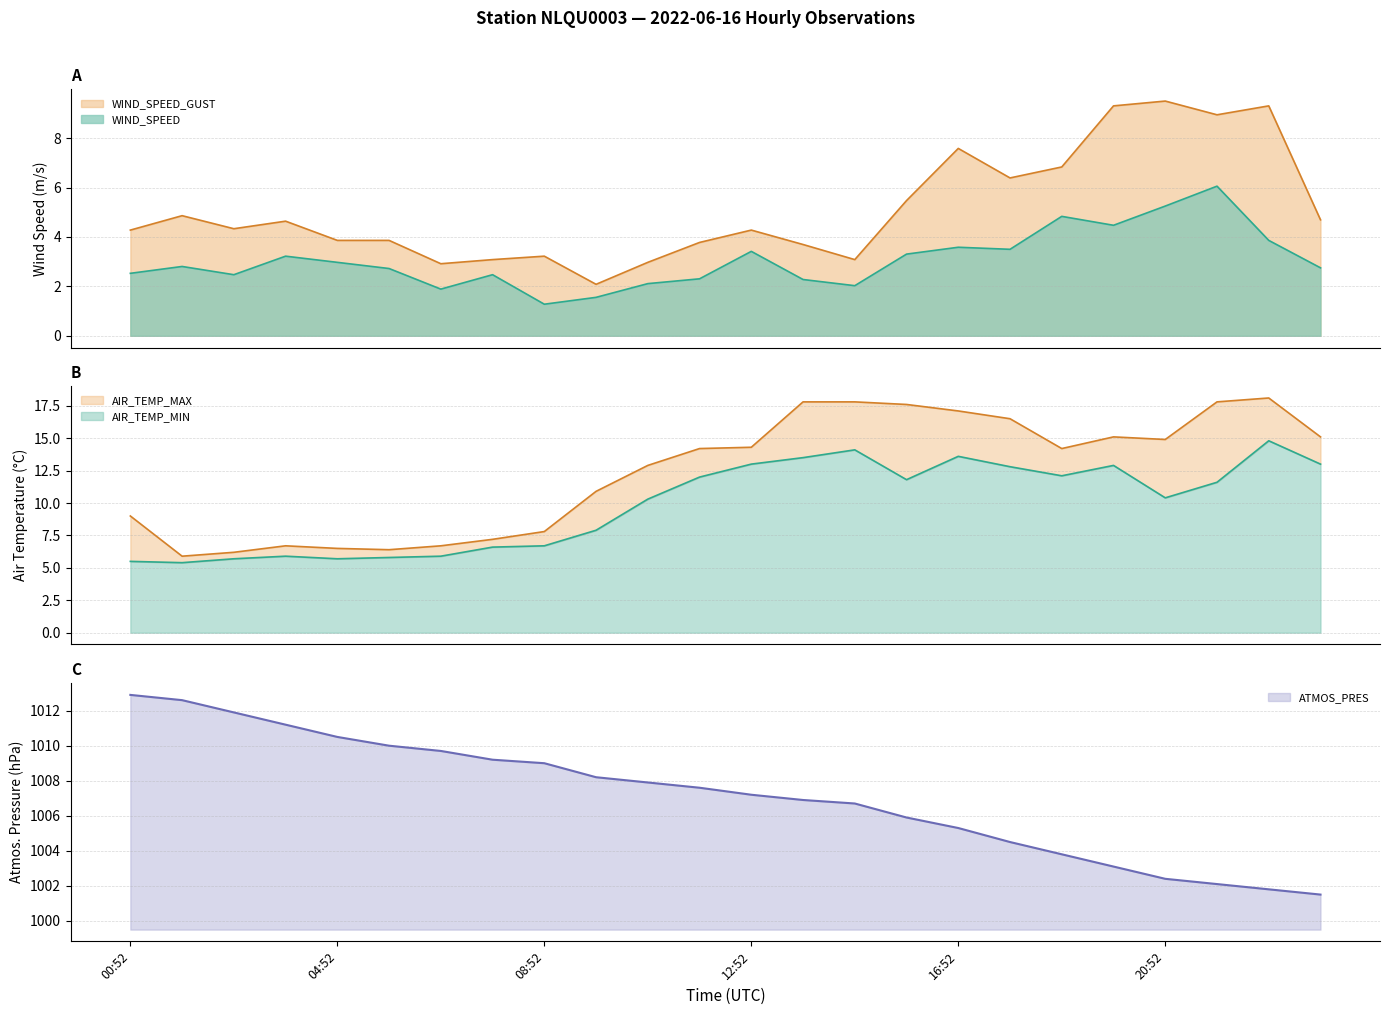

What is the label of the 13th point from the right?

11:52